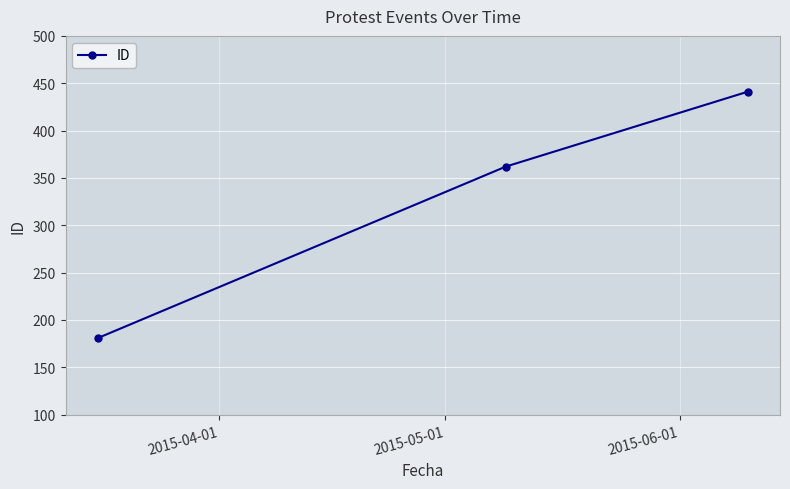

What is the value of the 3rd point from the left?

441